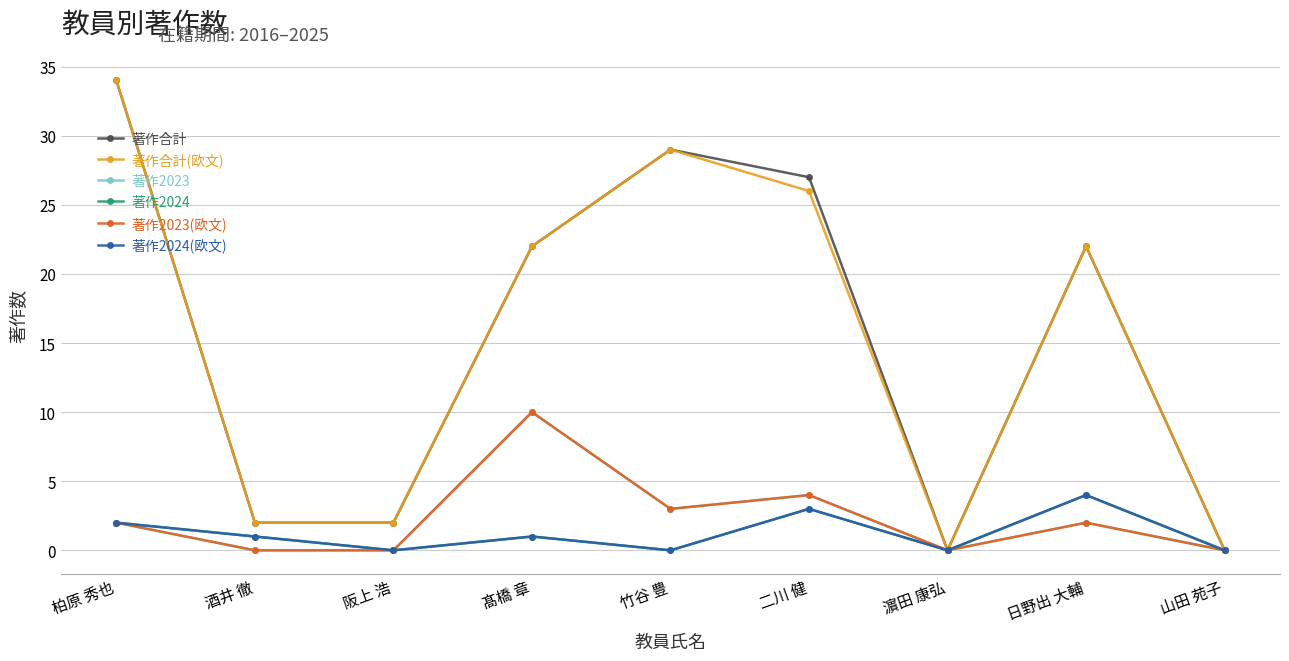

How many lines are shown in the chart?

6